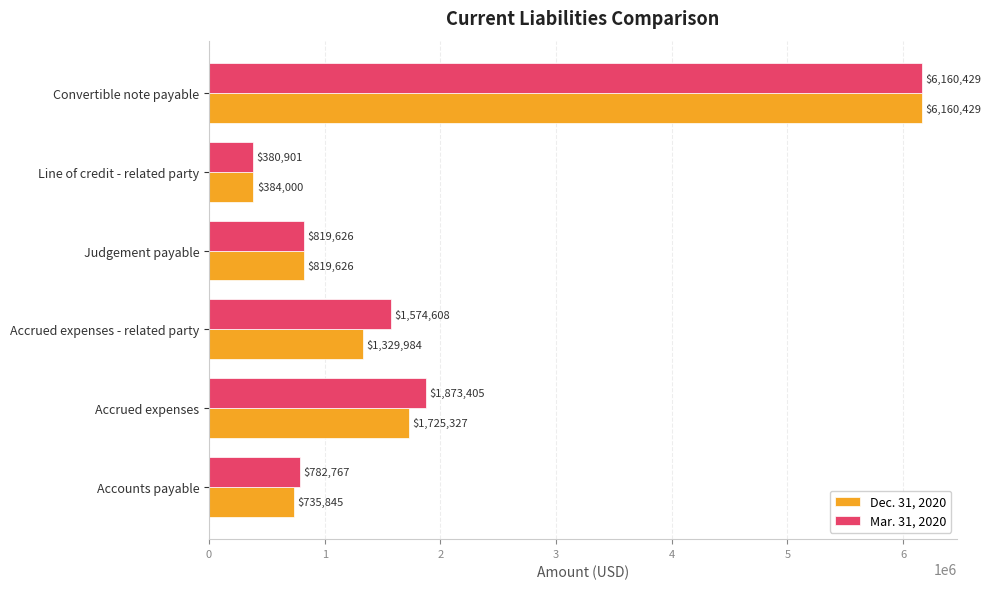

Which category has the highest value across all series?

Convertible note payable